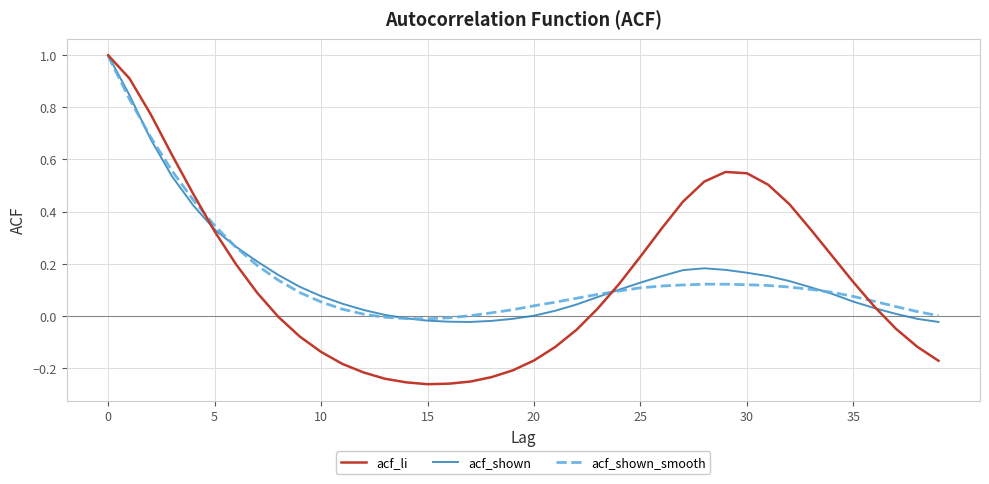

Count the number of categories in the chart.

40